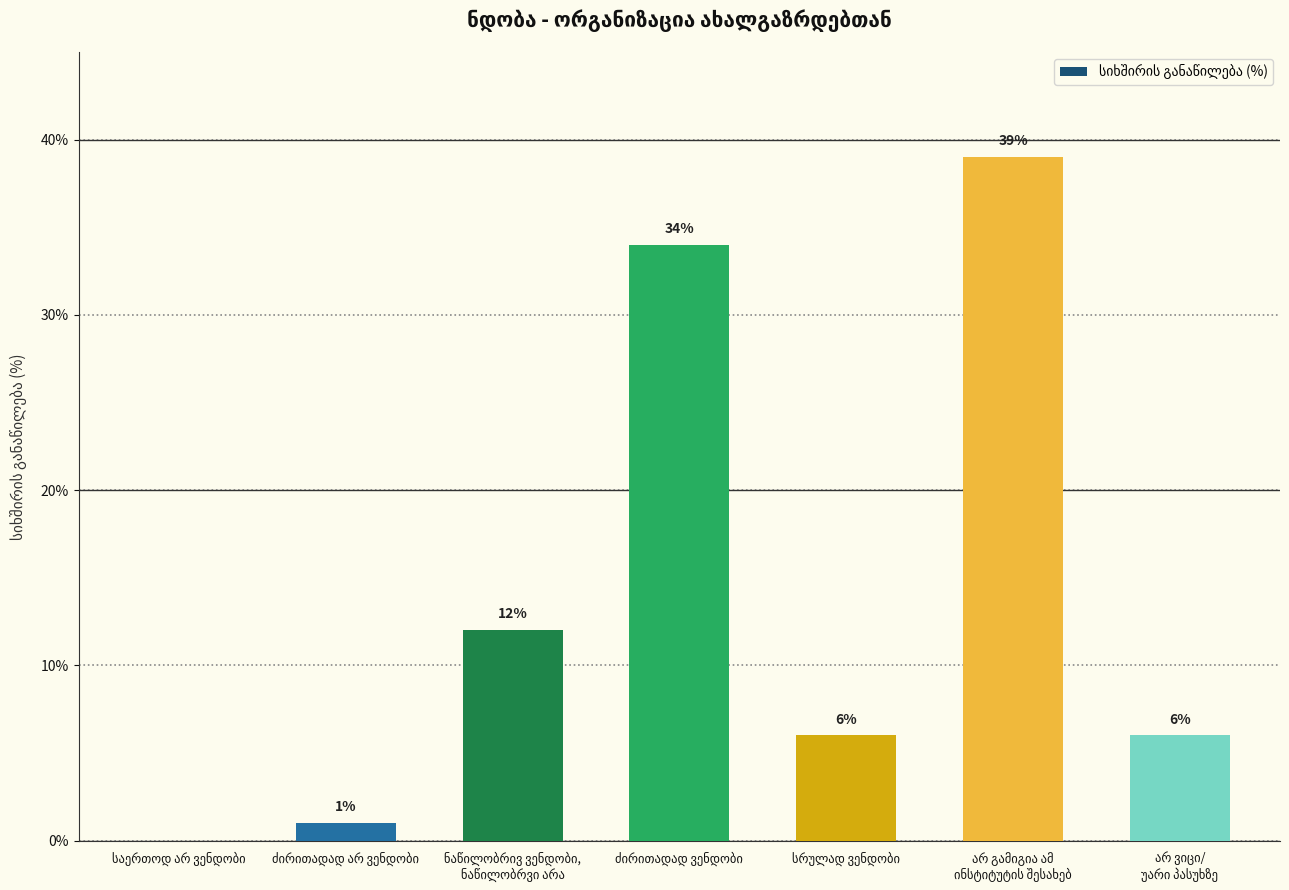

What is the sum of all values?

98